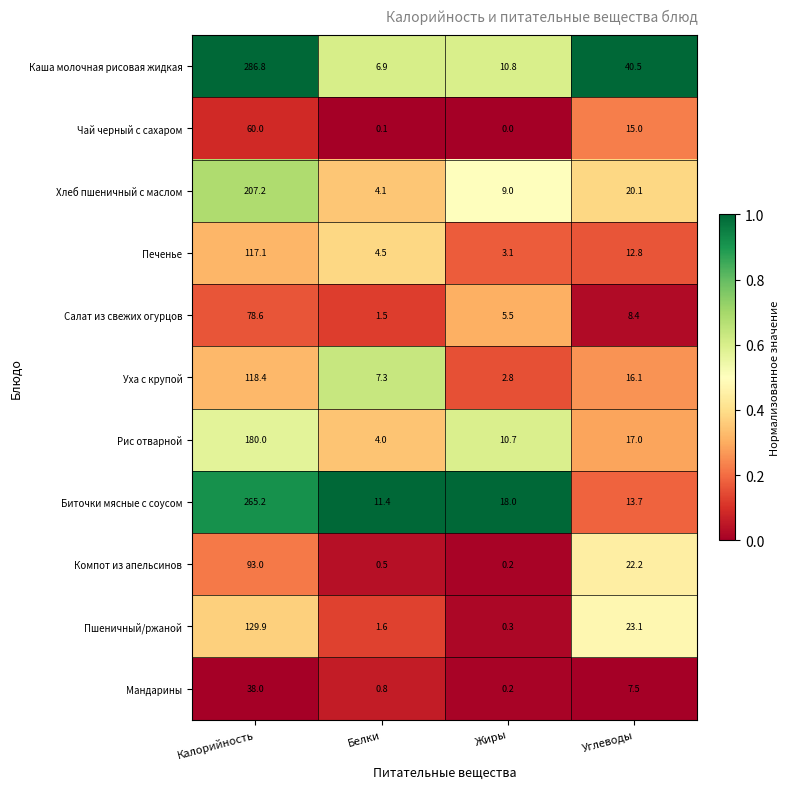

Which series changed the most between Калорийность and Углеводы?

Биточки мясные с соусом